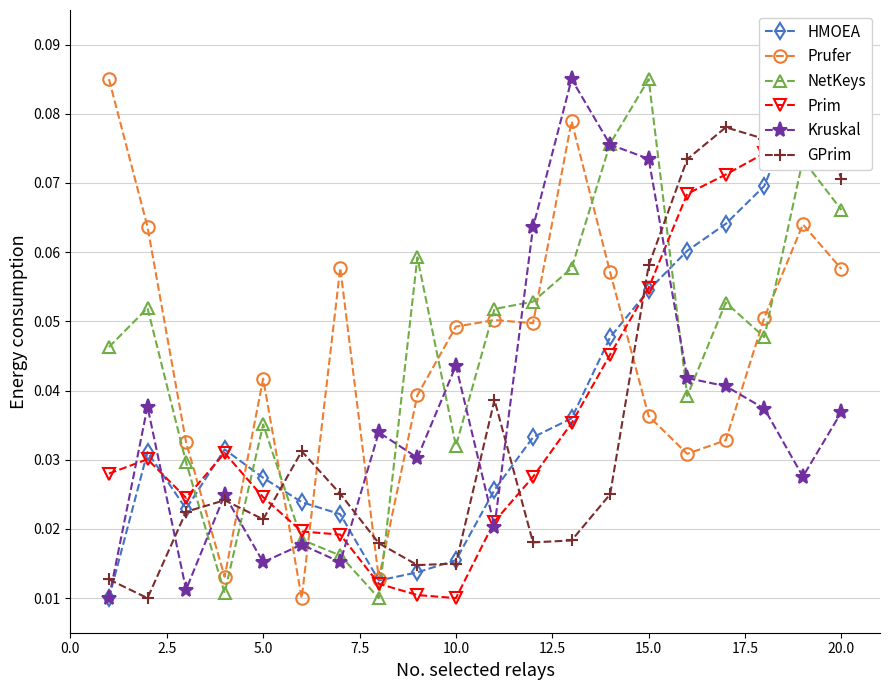

True or false: Prufer has more than 2 interior local peaks.

True